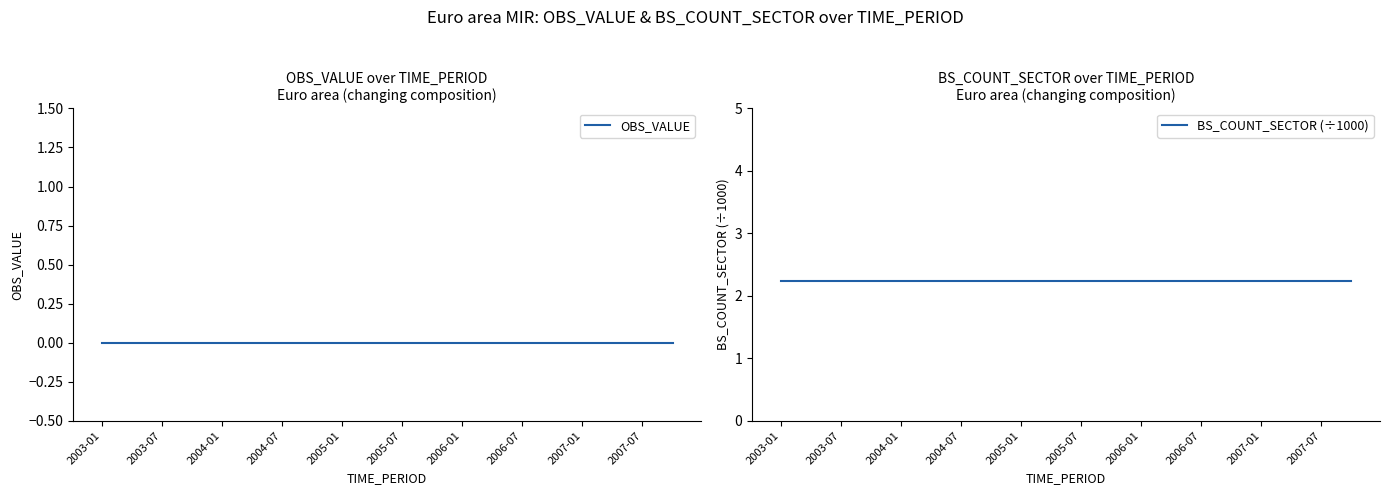

Does the chart display data point markers on the line(s)?

No